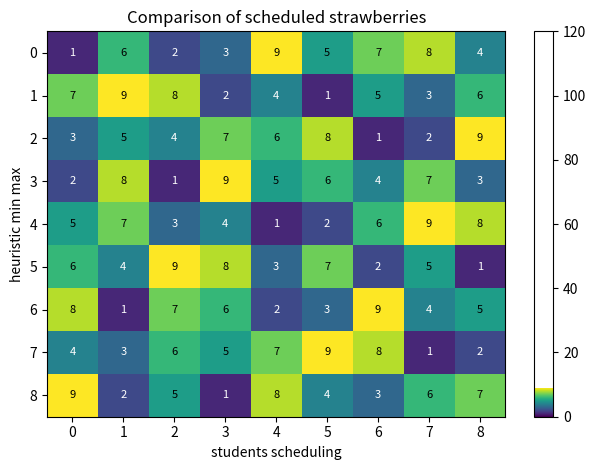

The value of 8 at 7 is 6. True or false?

True